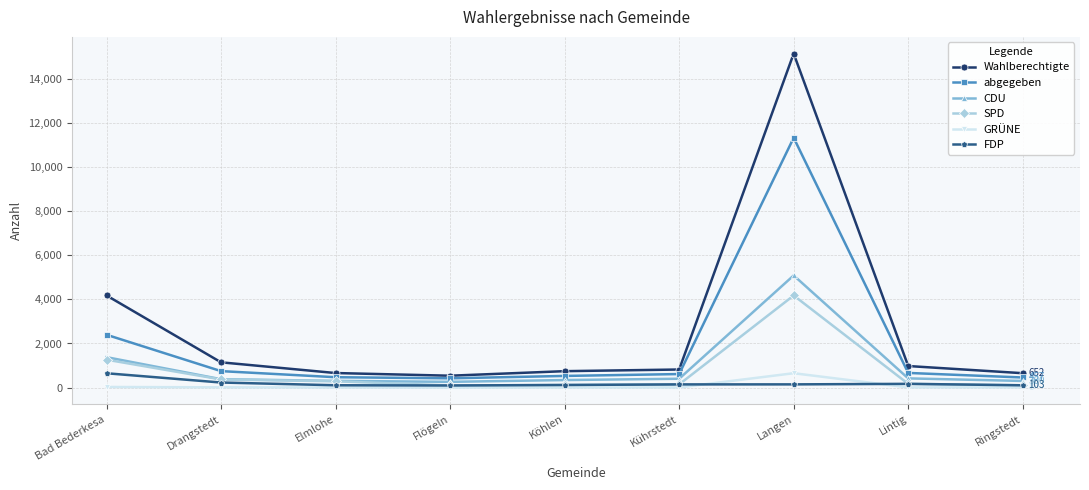

Which series has the largest total across all categories?

Wahlberechtigte